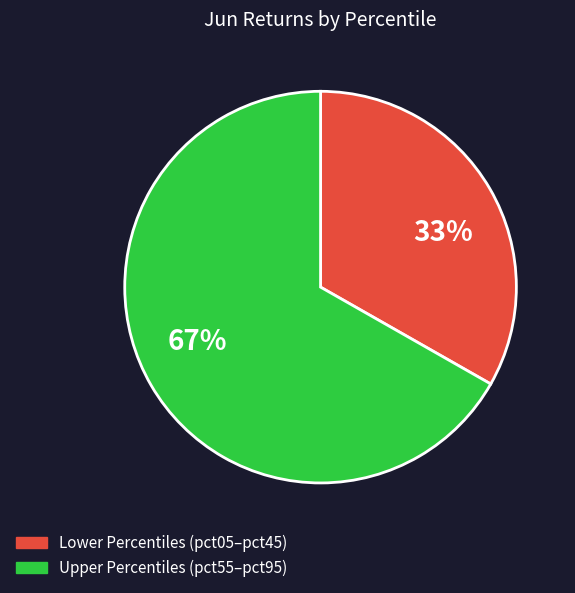

Does any single category account for the majority?

Yes